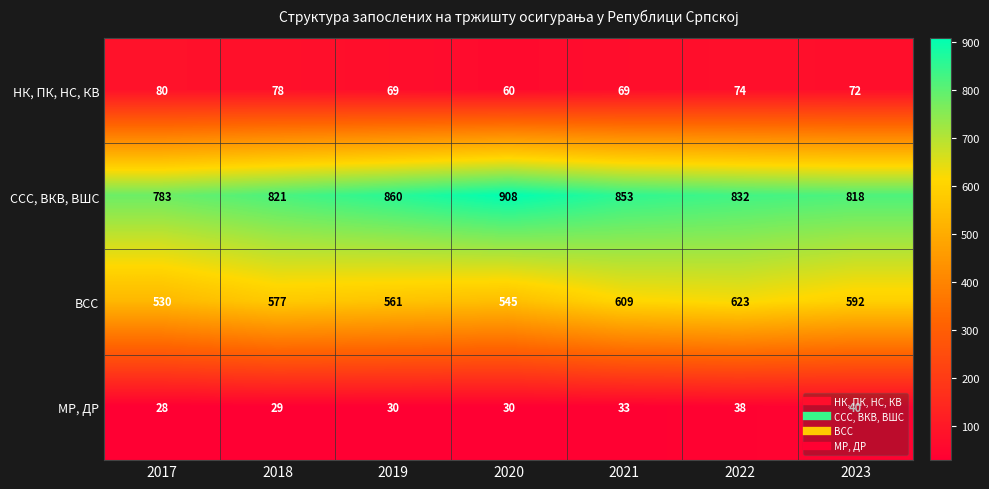

At which label does ССС, ВКВ, ВШС first exceed 832?

2019